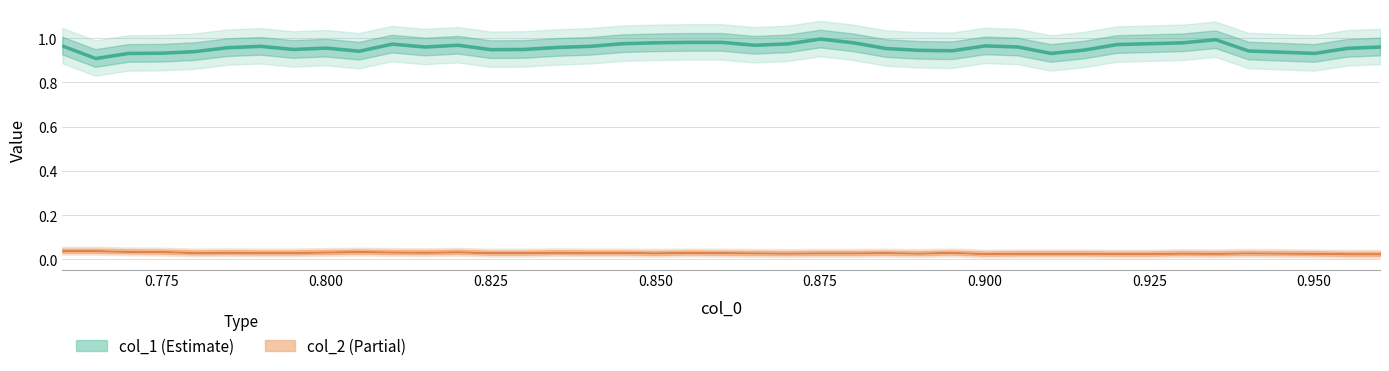

Reading left to right, what are all the values shown in this chart?

col_1: 0.76=1.0	0.765=0.9	0.77=0.9	0.775=0.9	0.78=0.9	0.785=1.0	0.79=1.0	0.795=1.0	0.8=1.0	0.805=0.9	0.81=1.0	0.815=1.0	0.82=1.0	0.825=0.9	0.83=1.0	0.835=1.0	0.84=1.0	0.845=1.0	0.85=1.0	0.855=1.0	0.86=1.0	0.865=1.0	0.87=1.0	0.875=1.0	0.88=1.0	0.885=1.0	0.89=0.9	0.895=0.9	0.9=1.0	0.905=1.0	0.91=0.9	0.915=0.9	0.92=1.0	0.925=1.0	0.93=1.0	0.935=1.0	0.94=0.9	0.95=0.9	0.955=1.0	0.96=1.0
col_2: 0.76=0.0	0.765=0.0	0.77=0.0	0.775=0.0	0.78=0.0	0.785=0.0	0.79=0.0	0.795=0.0	0.8=0.0	0.805=0.0	0.81=0.0	0.815=0.0	0.82=0.0	0.825=0.0	0.83=0.0	0.835=0.0	0.84=0.0	0.845=0.0	0.85=0.0	0.855=0.0	0.86=0.0	0.865=0.0	0.87=0.0	0.875=0.0	0.88=0.0	0.885=0.0	0.89=0.0	0.895=0.0	0.9=0.0	0.905=0.0	0.91=0.0	0.915=0.0	0.92=0.0	0.925=0.0	0.93=0.0	0.935=0.0	0.94=0.0	0.95=0.0	0.955=0.0	0.96=0.0